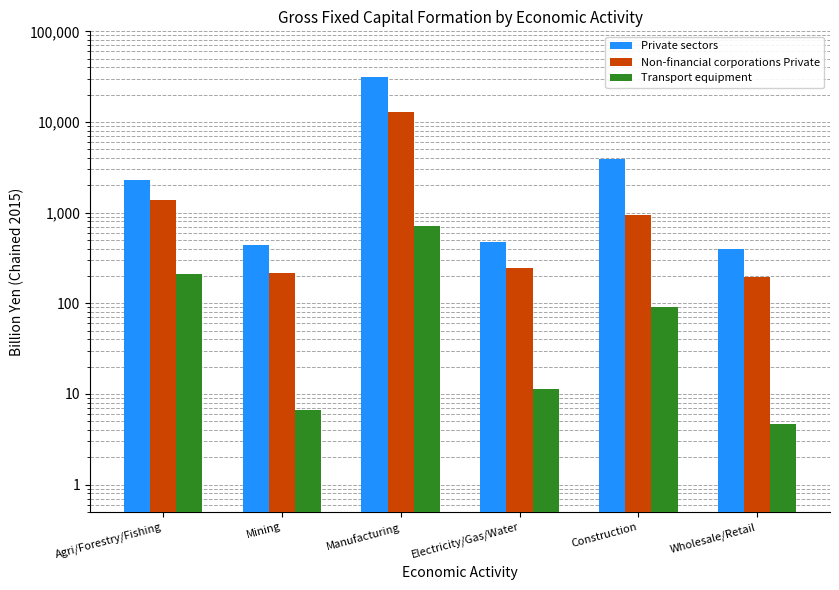

The value of Non-financial corporations Private at Electricity/Gas/Water is 242.9. True or false?

True